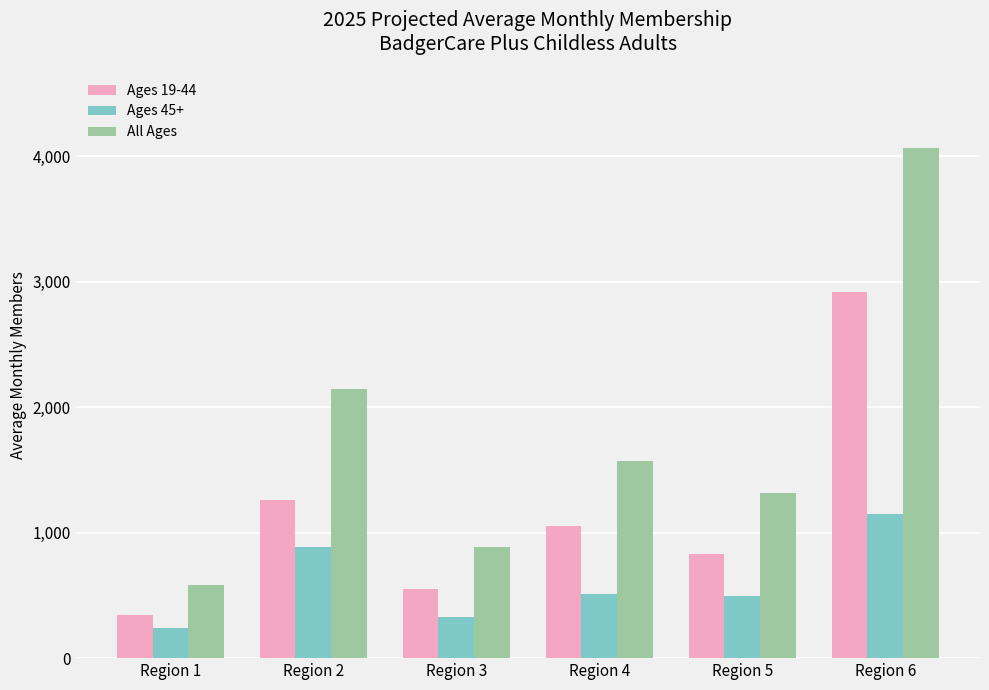

How many data points in Ages 45+ are above 513?

3